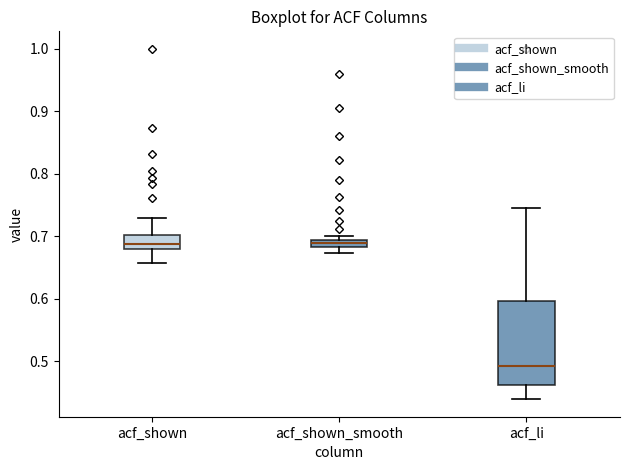

Where is the lower edge of the box for acf_shown_smooth on the y-axis? The values are not printed on the chart, so give them approximately, as read against the axis.

0.68